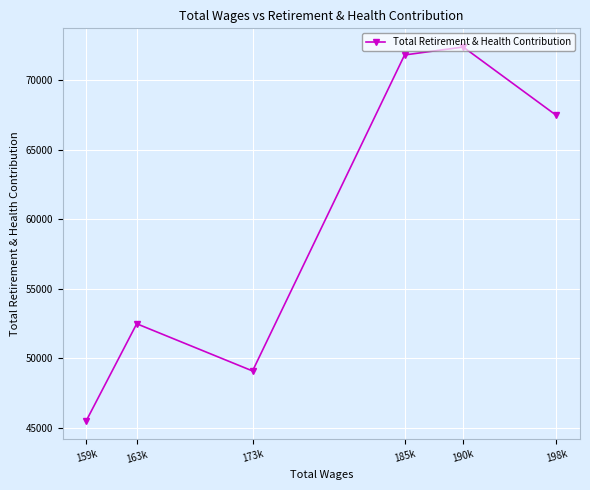

What is the change in value from 163k to 159k?

-6967